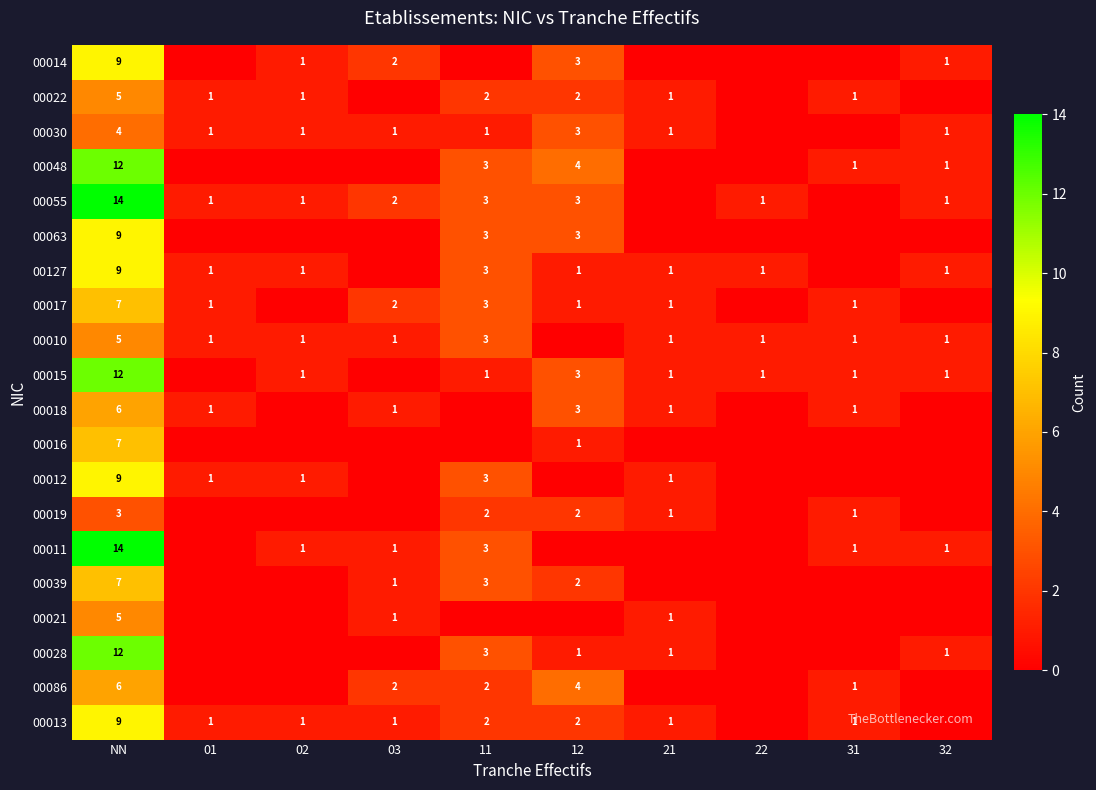

Is it true that 00010 equals 1 at 32?

True